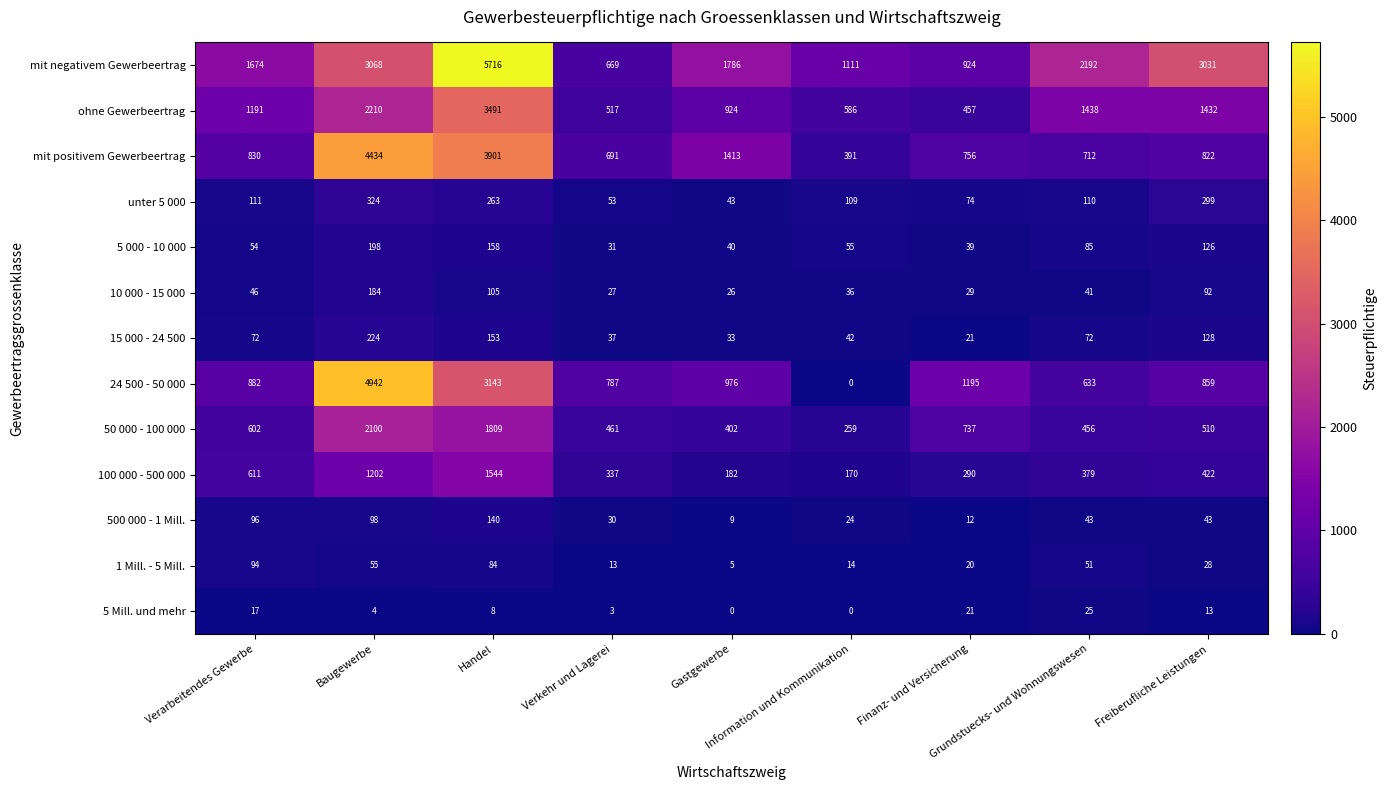

What is the maximum value for mit negativem Gewerbeertrag?

5716